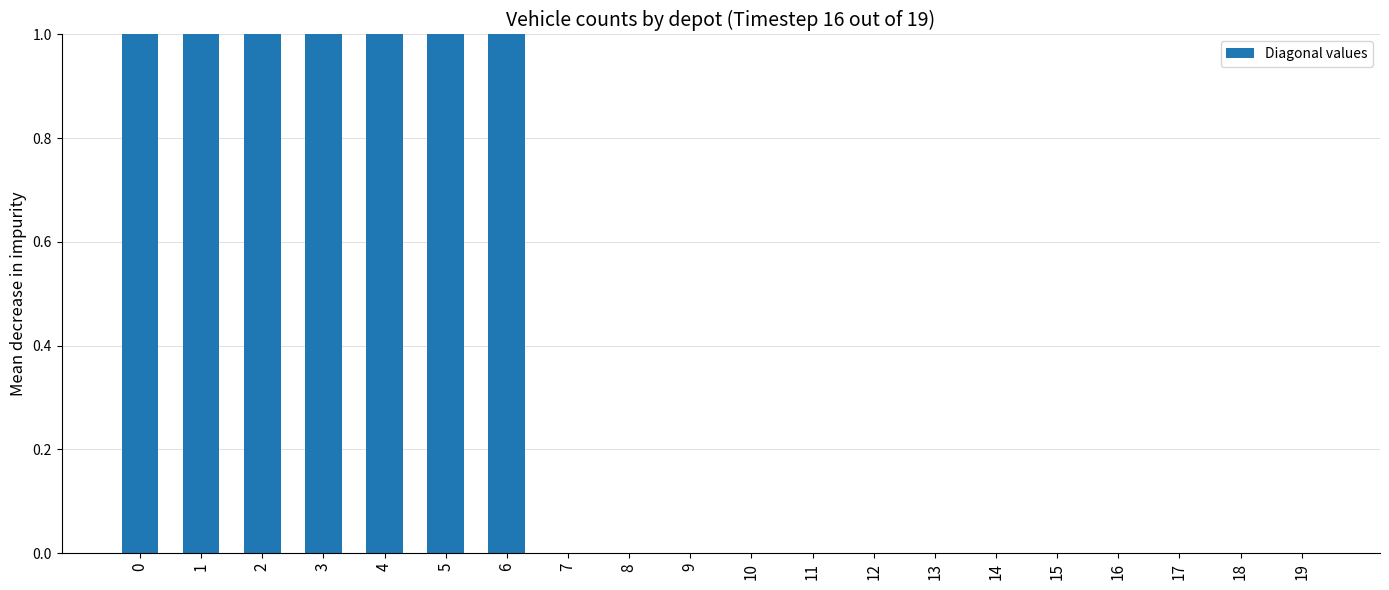

List the labels in order of value, smallest first.

7, 8, 9, 10, 11, 12, 13, 14, 15, 16, 17, 18, 19, 1, 2, 3, 5, 6, 0, 4